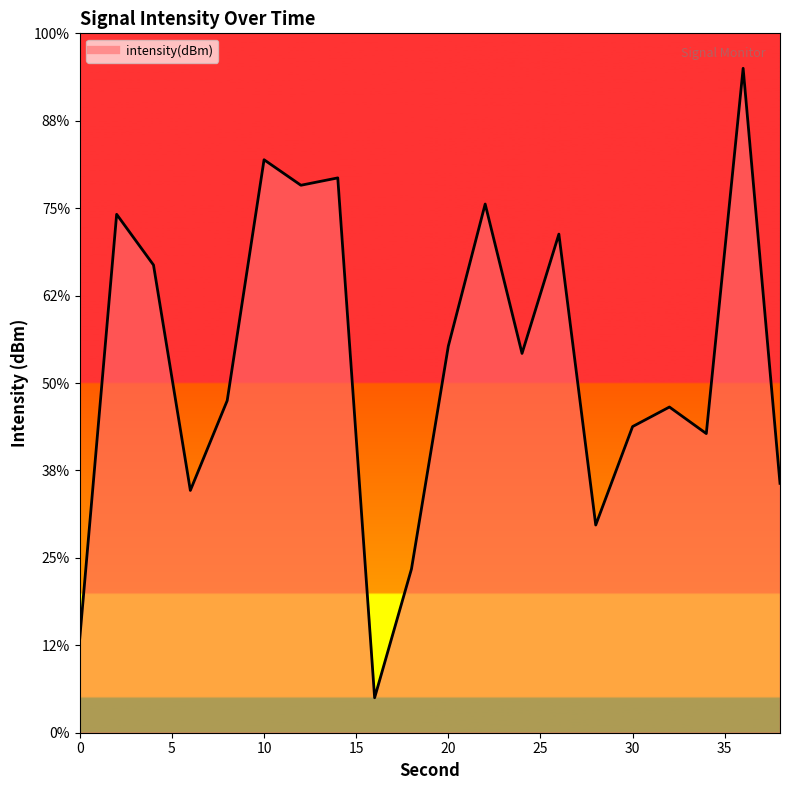

True or false: the data shows -182.8 at 19.

False